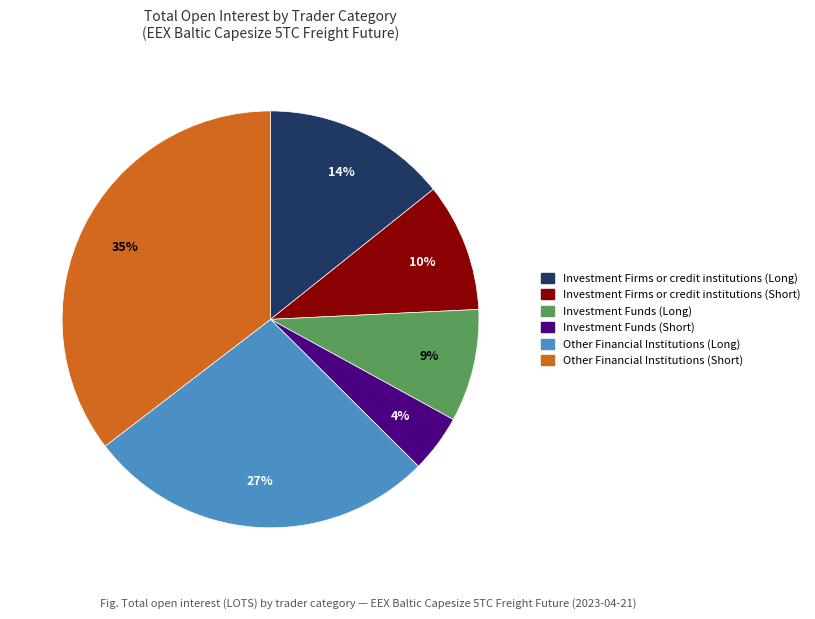

Is it true that Investment Funds (Long) is 9% of the pie?

True